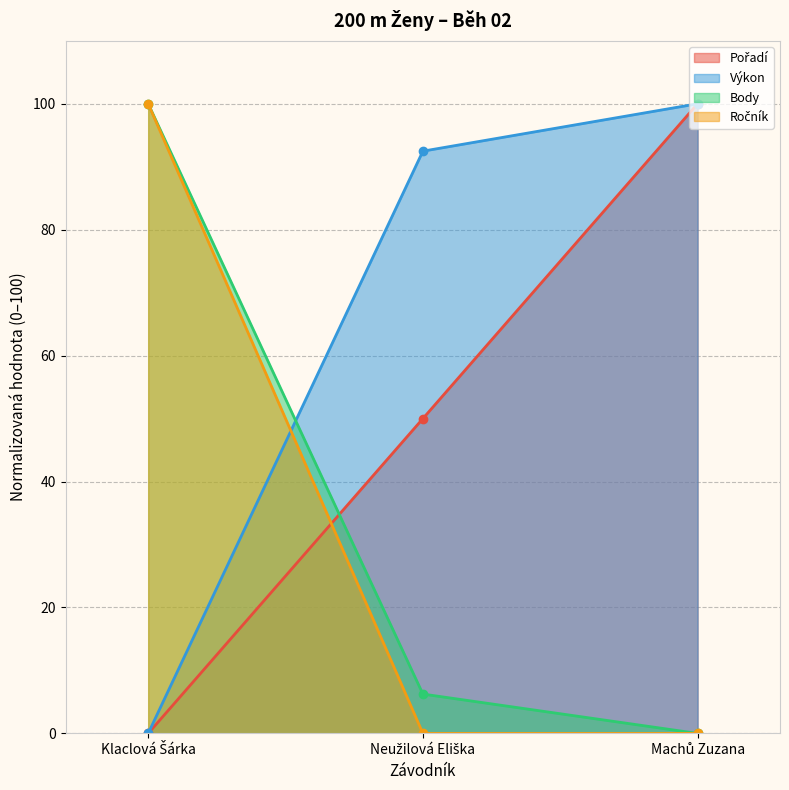

At which label does Výkon first exceed 92?

Neužilová Eliška